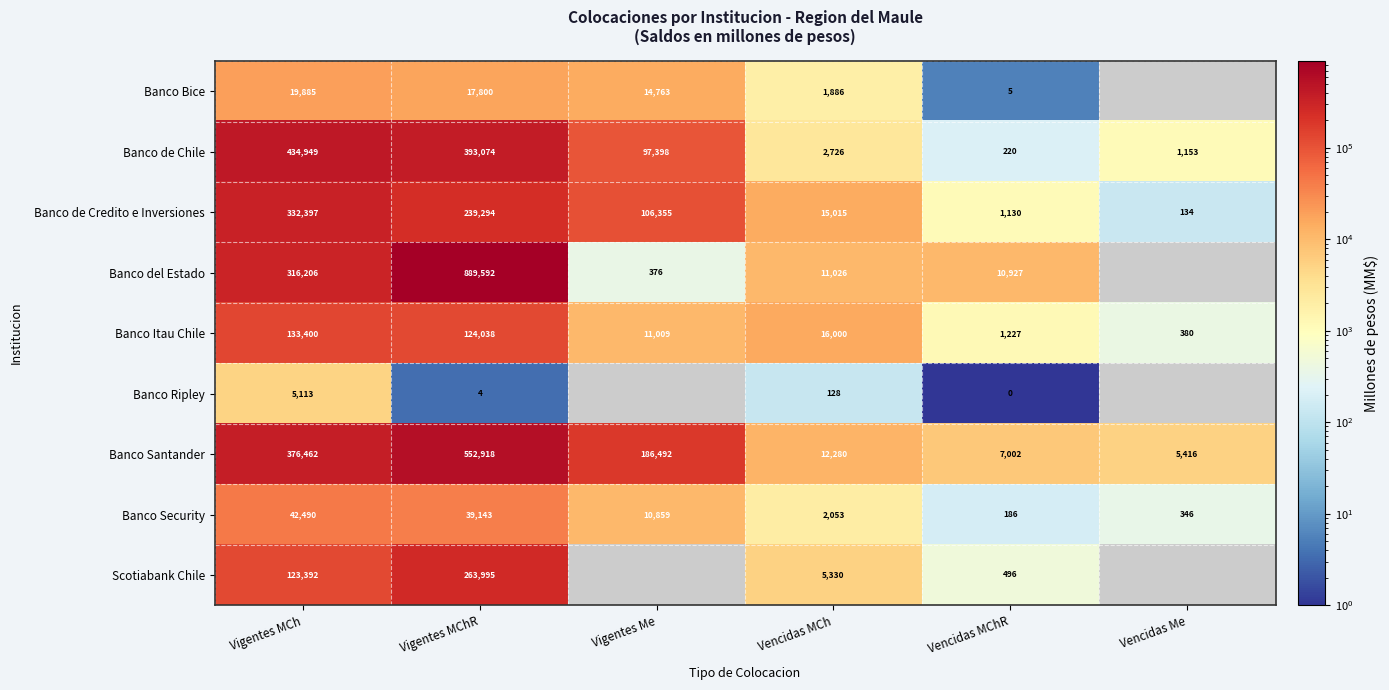

At which category is the sum across all series the highest?

Vigentes MChR